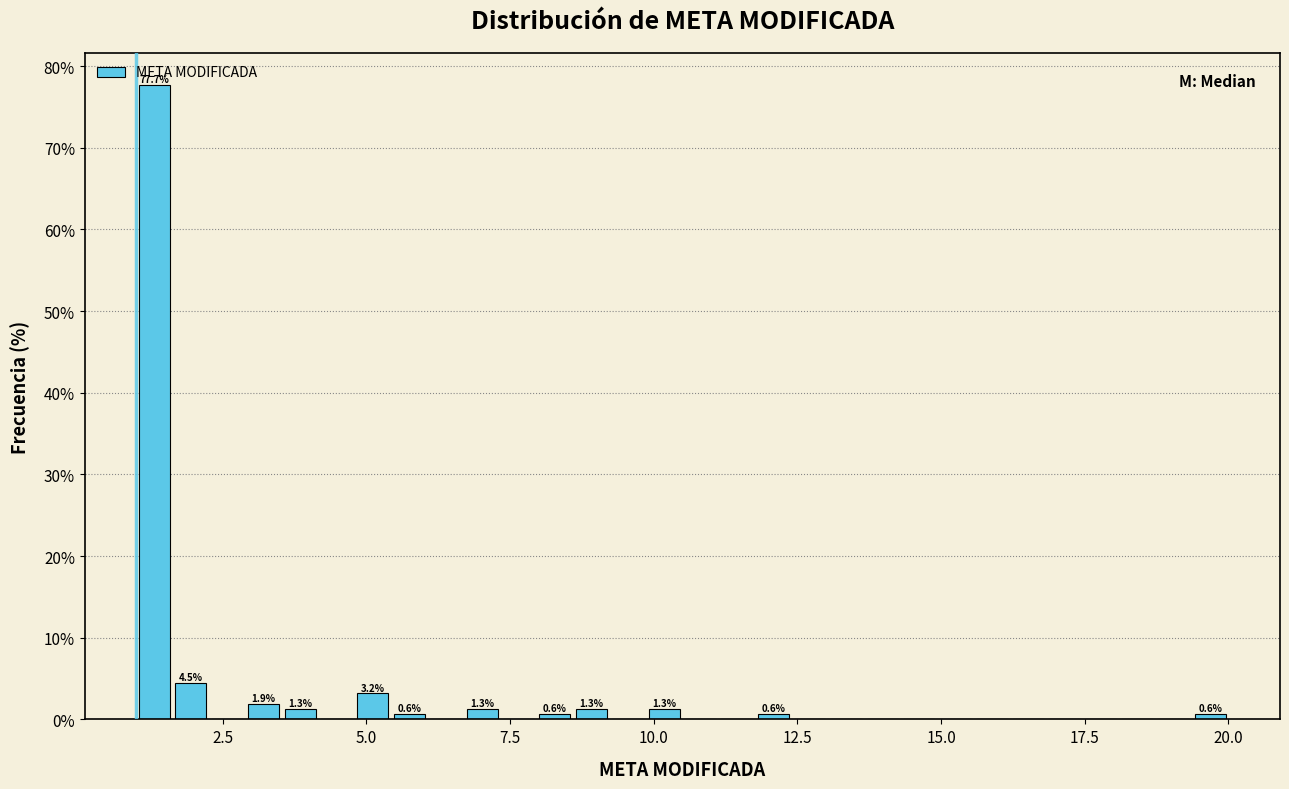

Around what value on the x-axis is the tallest bar? Give the approximate position of its centre, as read against the axis.

1.5